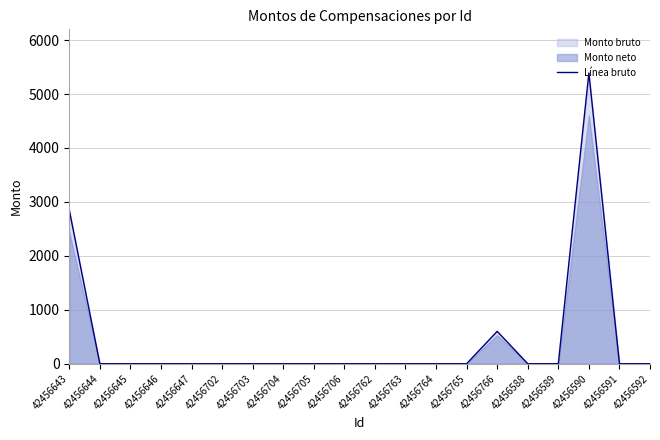

What is the label of the 2nd point from the right?

42456591